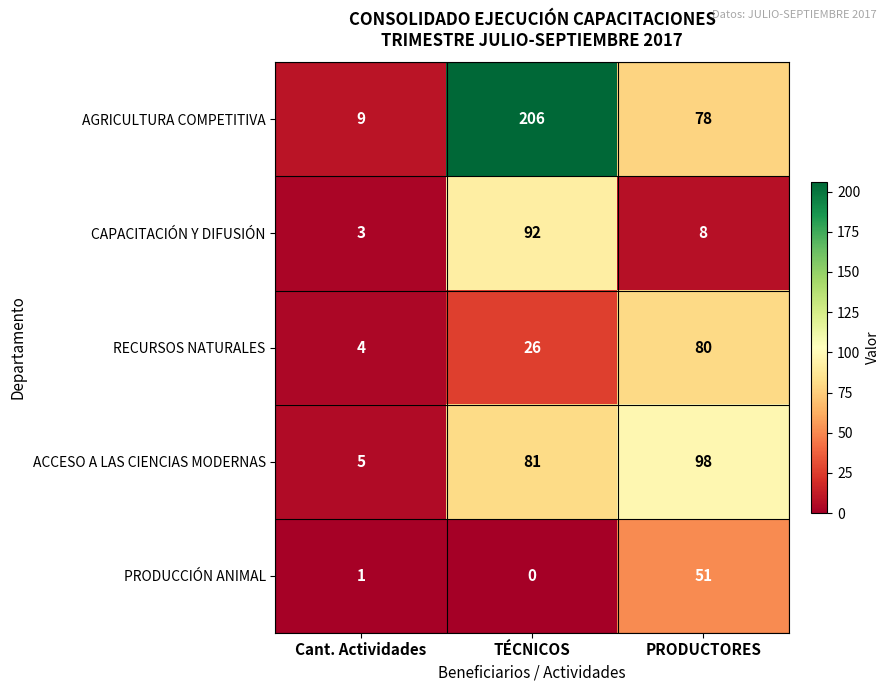

What is the difference between the maximum and minimum values in the PRODUCCIÓN ANIMAL series?

51